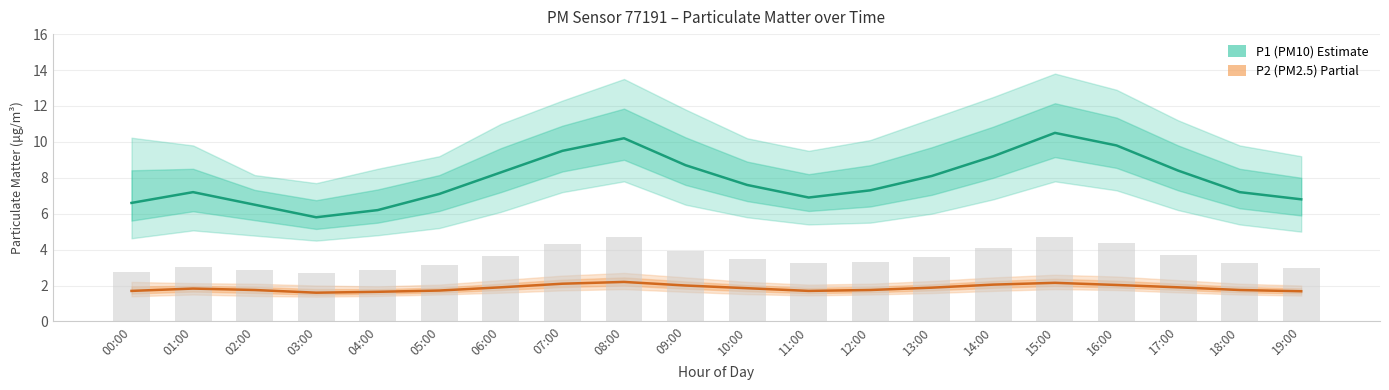

What is the label of the 20th bar from the right?

00:00